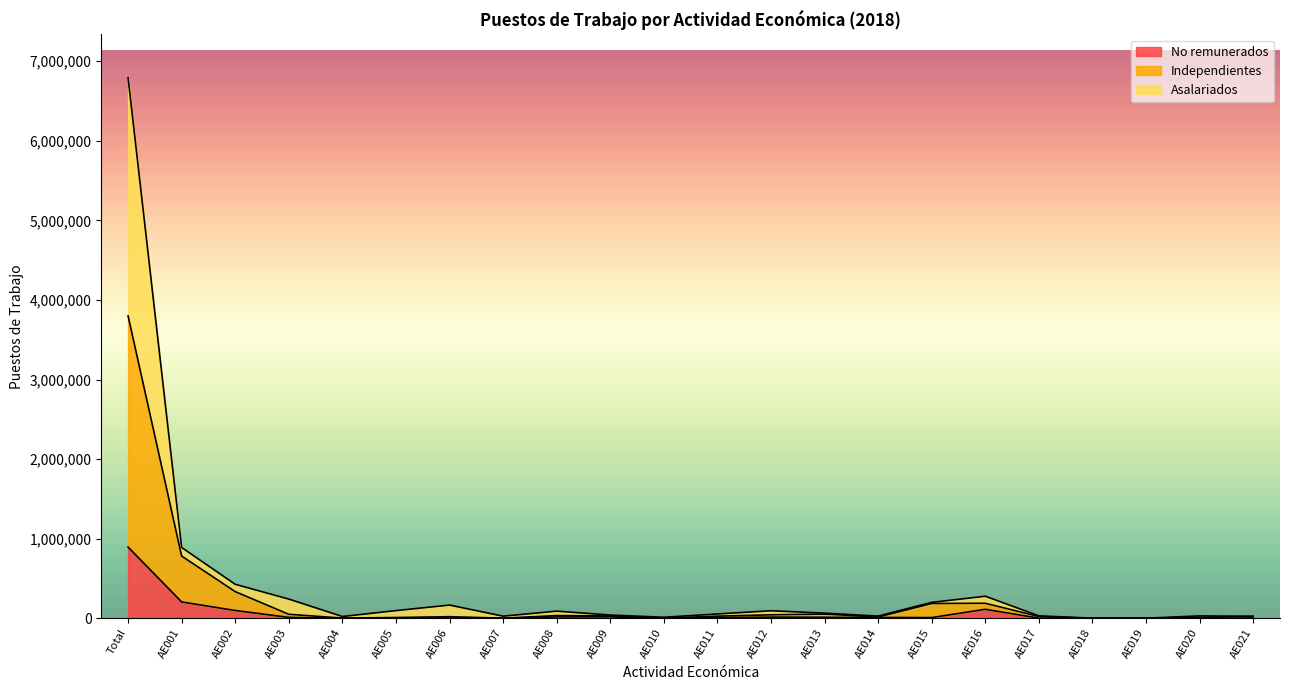

Which label corresponds to the largest value in the chart?

Total